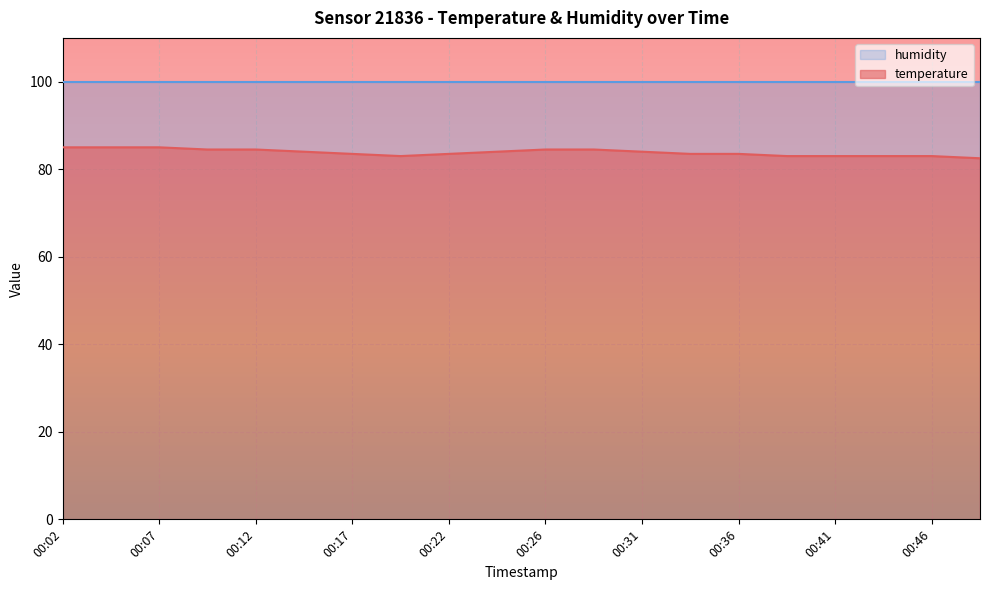

How many values are between 83 and 84?

12